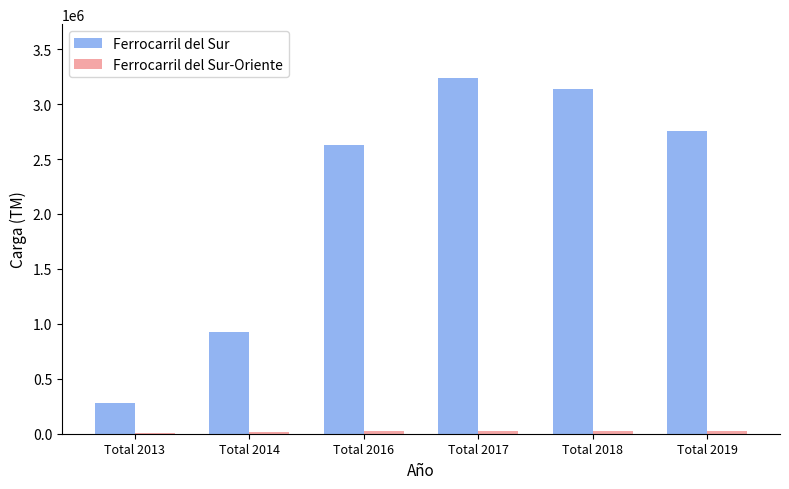

What is the sum of all Ferrocarril del Sur values?

12970954.7